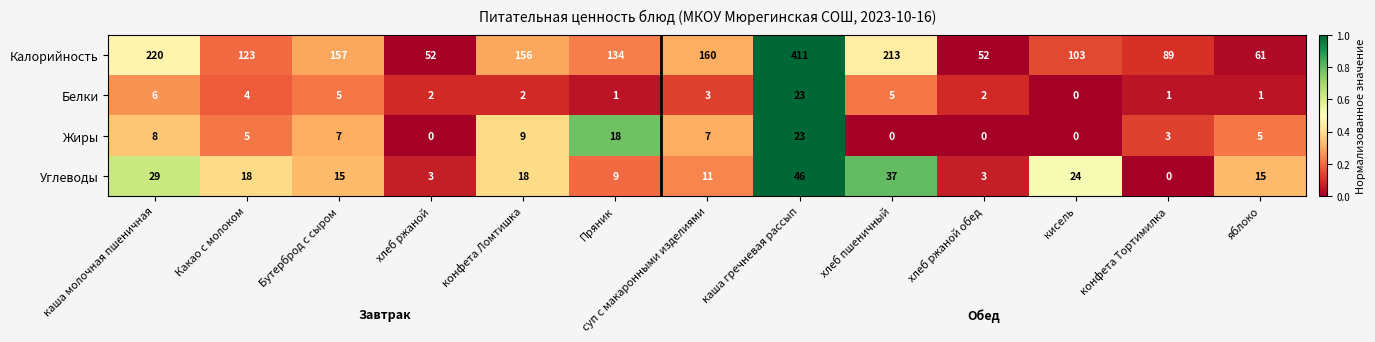

Is it true that Жиры equals 7 at суп с макаронными изделиями?

True